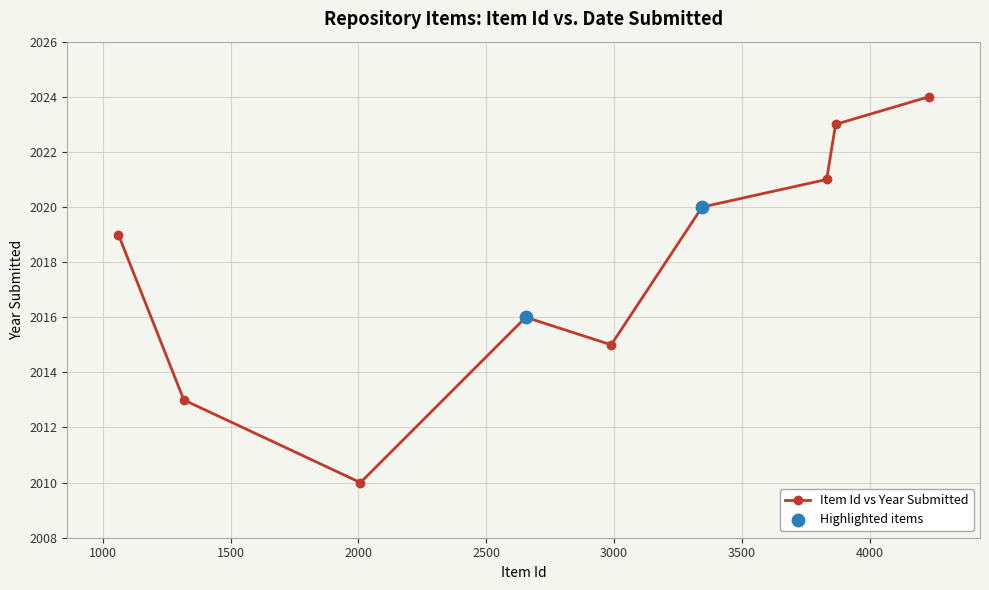

What is the greatest value displayed?

2024